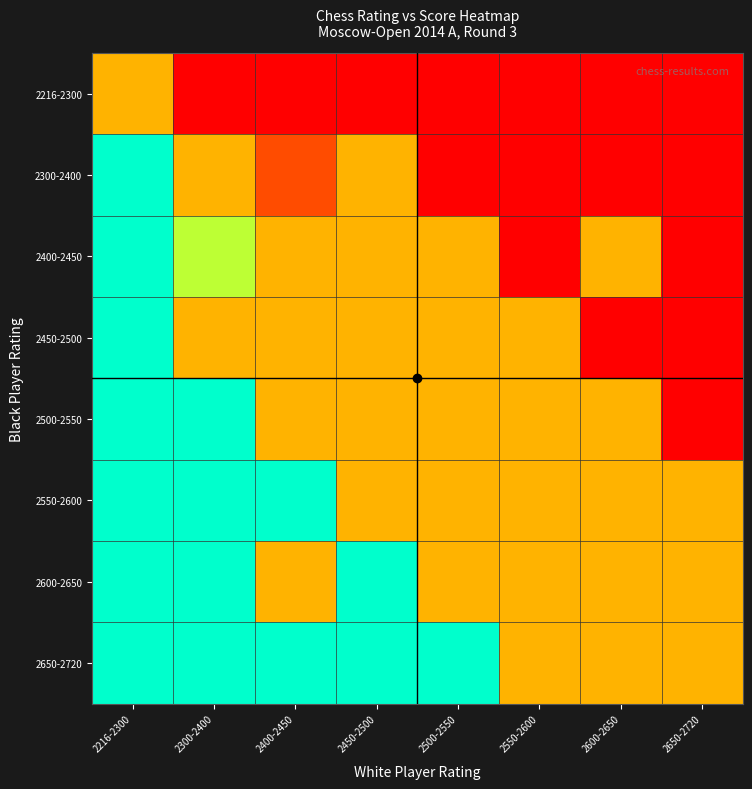

Which series has the widest spread of values?

2300-2400